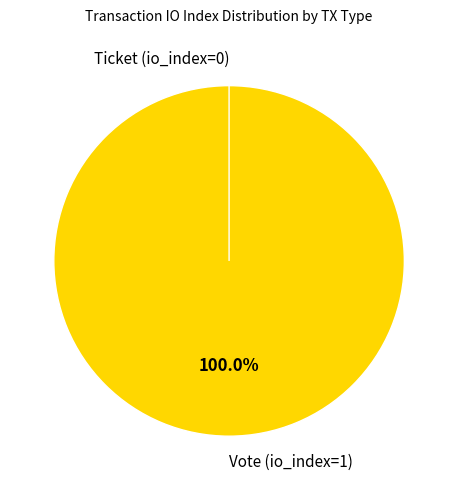

Which slice is the largest?

Vote (io_index=1)